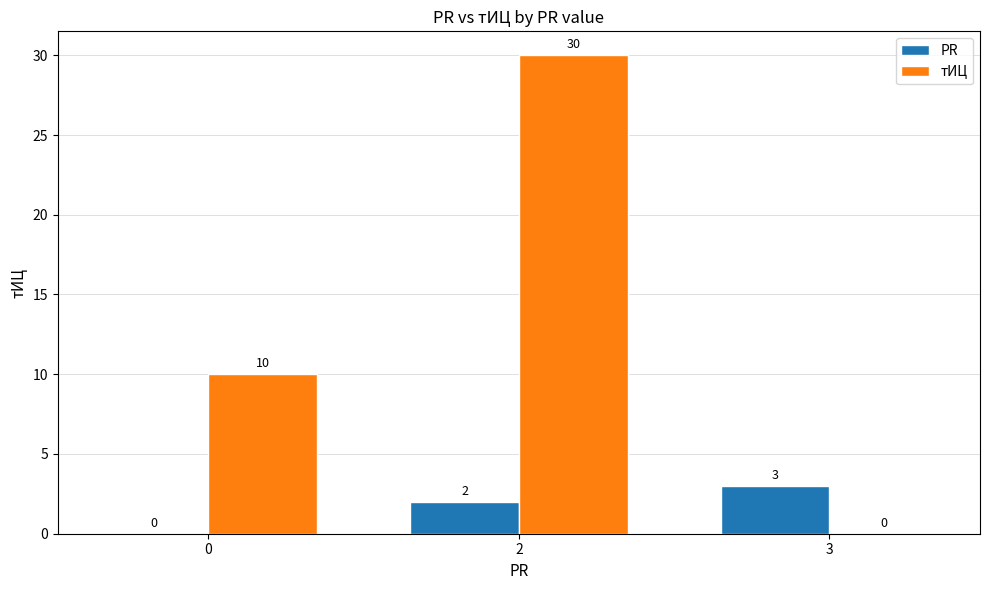

What is the maximum value shown in the chart?

30